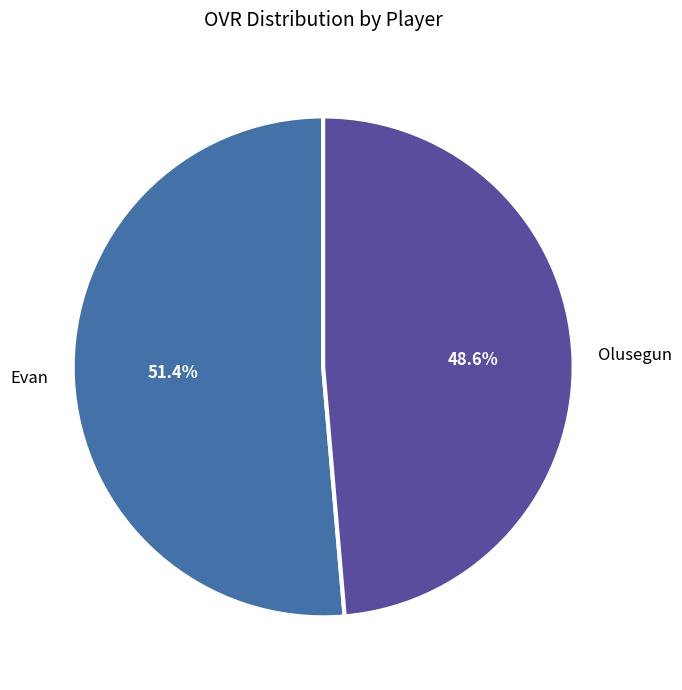

What percentage is NOT represented by Evan?

48.6%